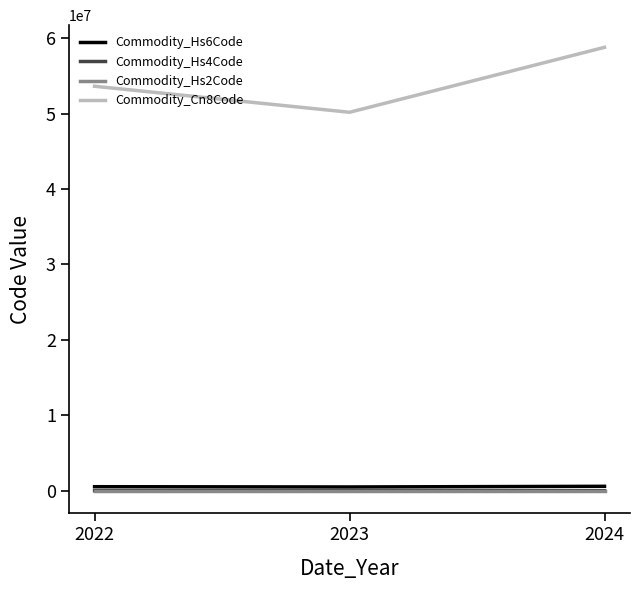

List the labels in order of Commodity_Cn8Code value, smallest first.

2023, 2022, 2024